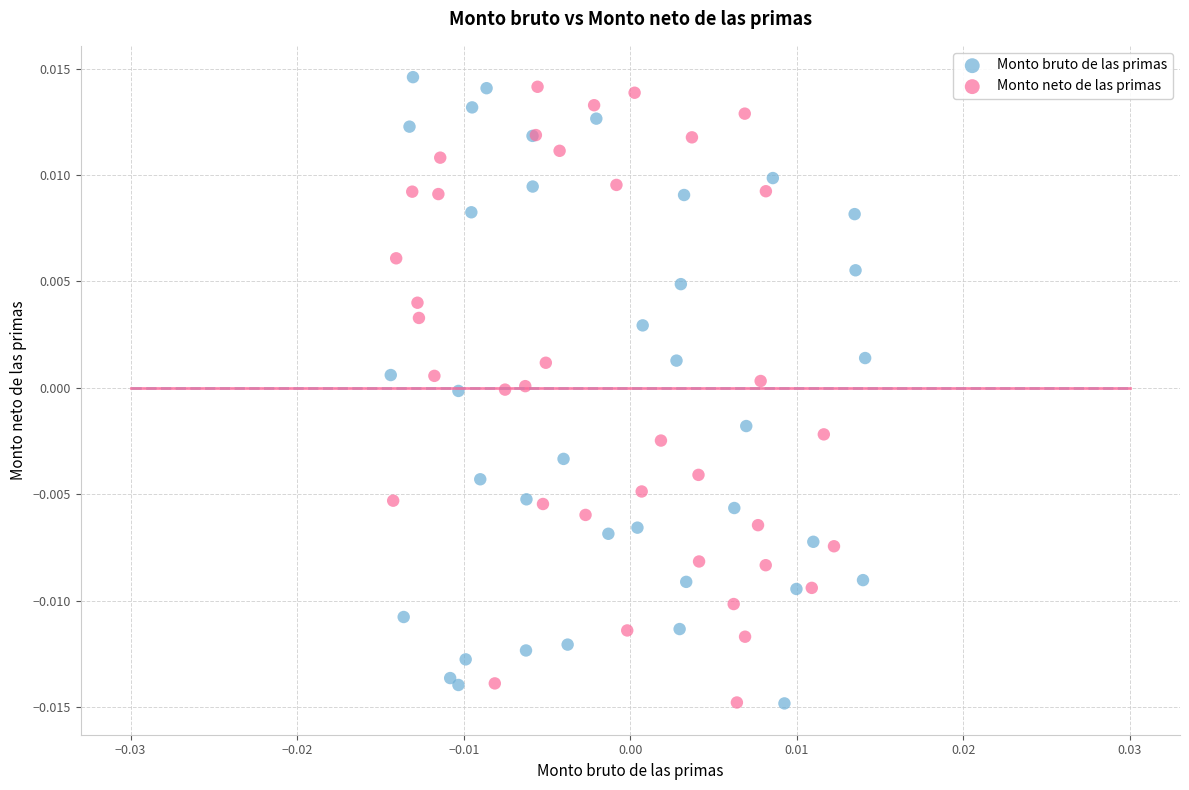

What are all the series names shown in the legend?

Monto bruto de las primas, Monto neto de las primas